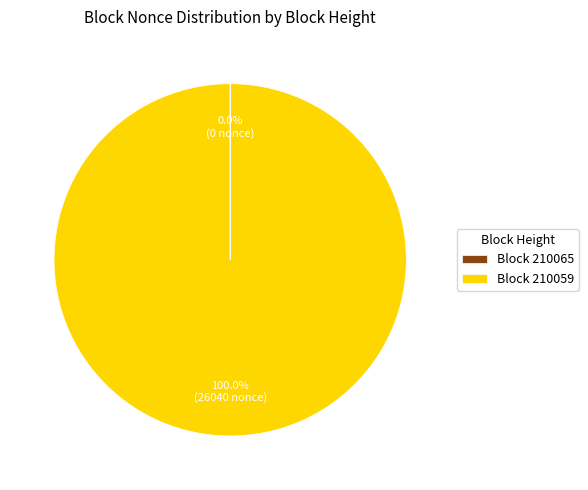

To the nearest percent, what is the average slice percentage?

50%